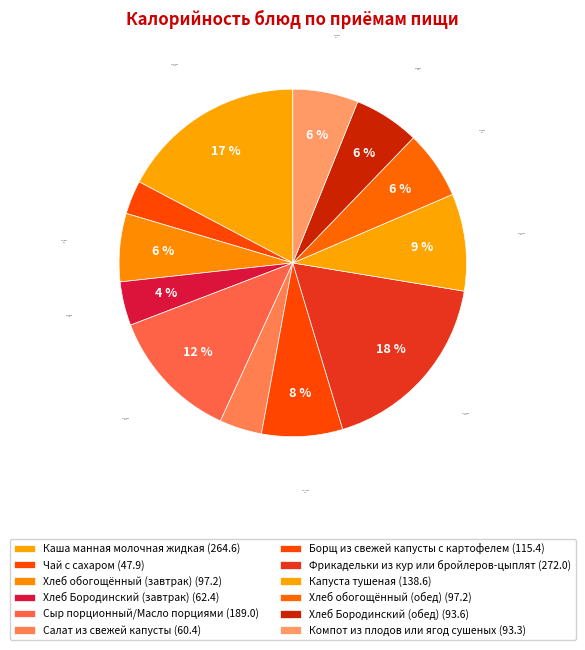

Which slice is the largest?

Фрикадельки из кур или бройлеров-цыплят